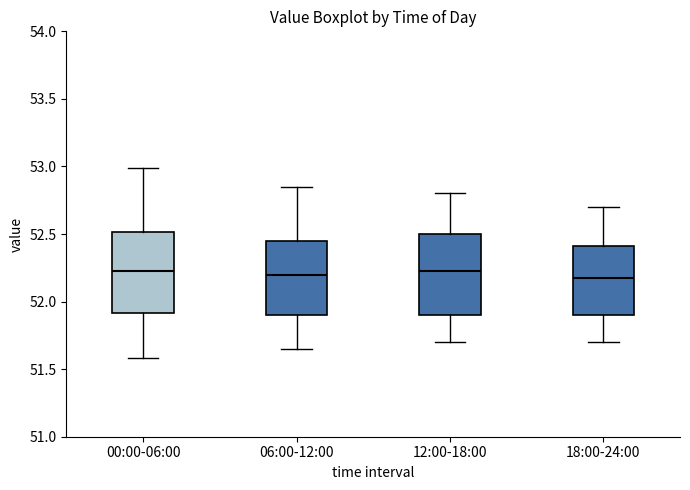

Reading left to right, transcribe this box plot: for each box, give where its median line is, the range the box spans, and where its two whiskers end, as read against the y-axis. The values are not printed on the chart, so give them approximately, as read against the axis.

00:00-06:00: median 52.25, box 51.90 to 52.50, whiskers 51.60 to 53.00
06:00-12:00: median 52.20, box 51.90 to 52.45, whiskers 51.65 to 52.85
12:00-18:00: median 52.25, box 51.90 to 52.50, whiskers 51.70 to 52.80
18:00-24:00: median 52.20, box 51.90 to 52.40, whiskers 51.70 to 52.70